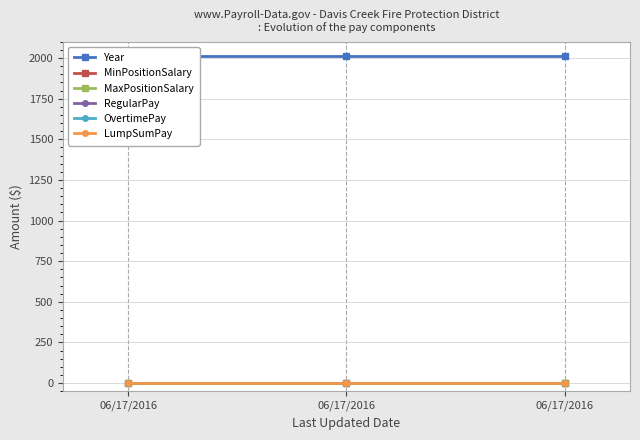

Count the number of categories in the chart.

3